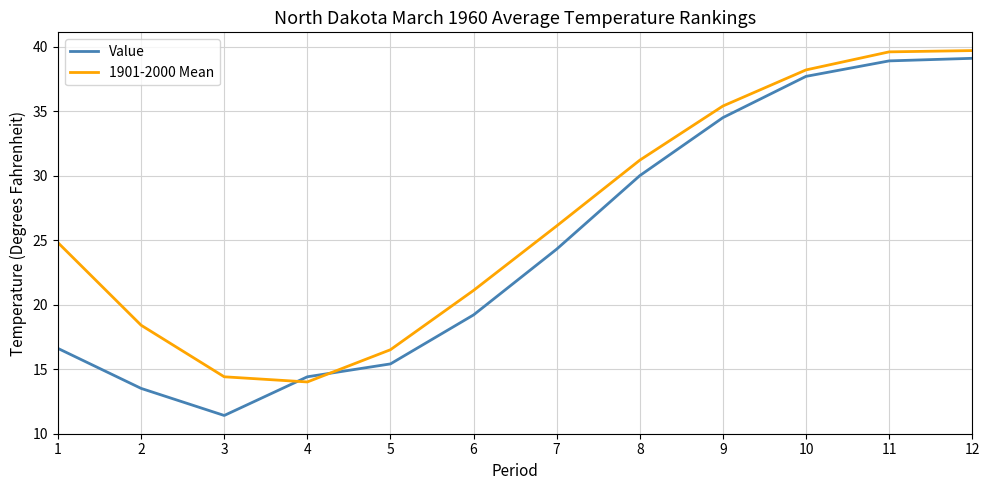

The value of 1901-2000 Mean at 9 is 35.4. True or false?

True